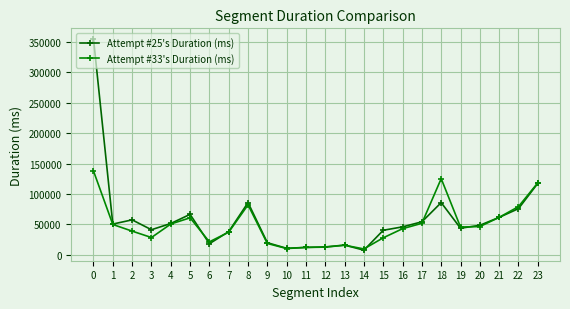

How many lines are shown in the chart?

2